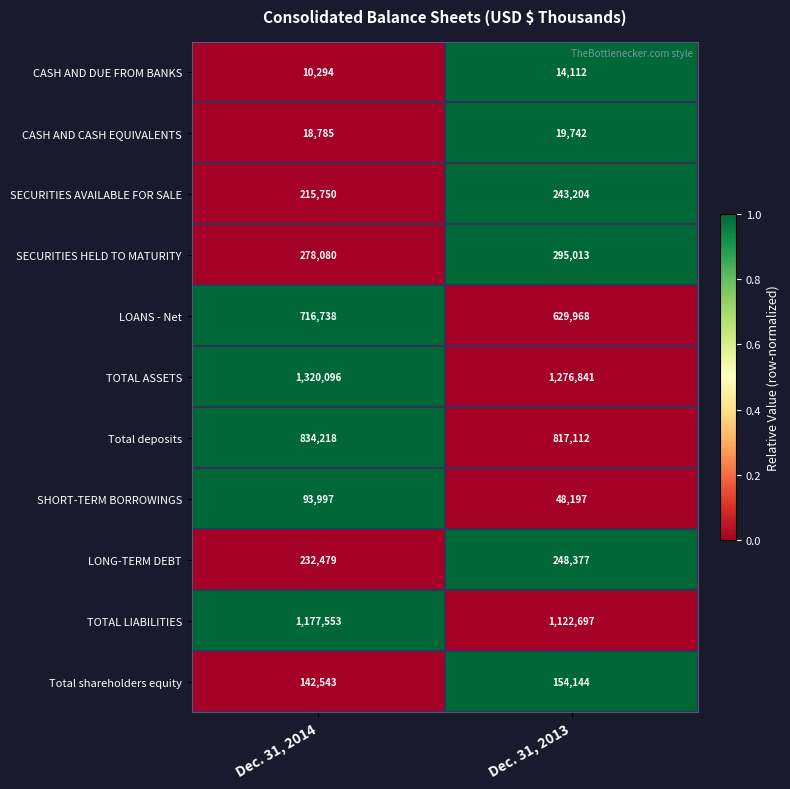

What is the sum of all LOANS - Net values?

1346706